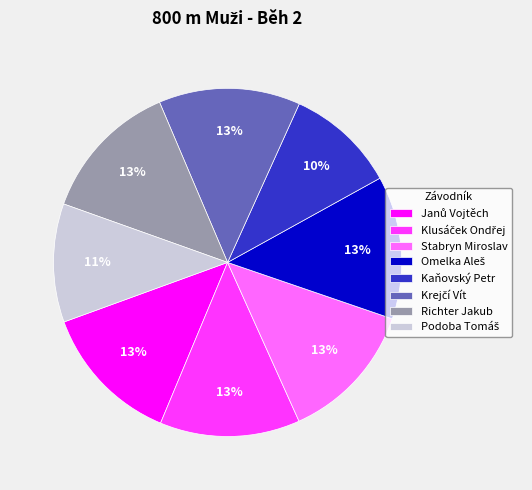

What percentage is the Richter Jakub slice, to the nearest percent?

13%